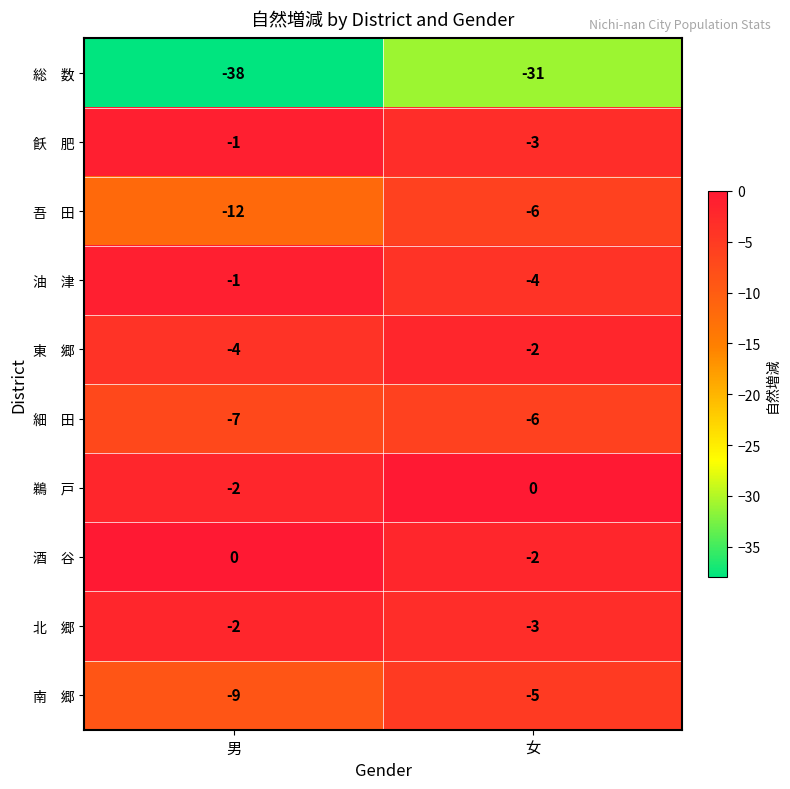

At which category is the sum across all series the highest?

女